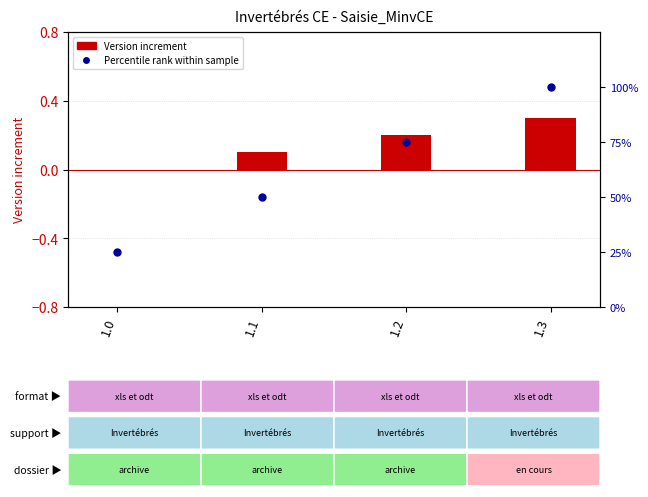

Which series has the largest total across all categories?

Percentile rank